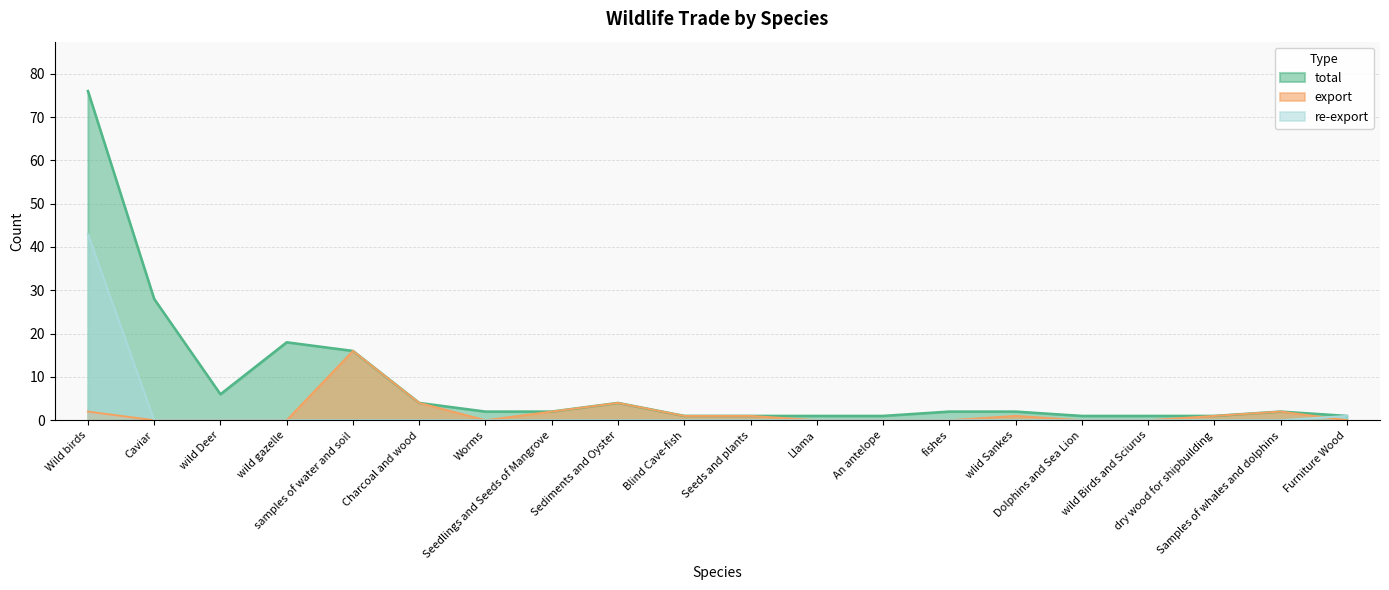

True or false: total and export intersect in this chart.

False